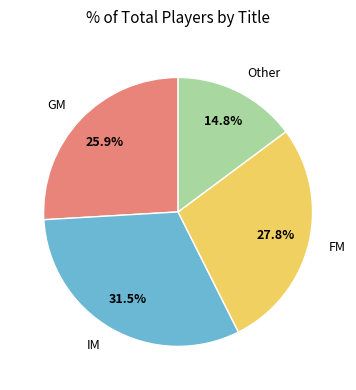

Is there a majority slice in this chart?

No